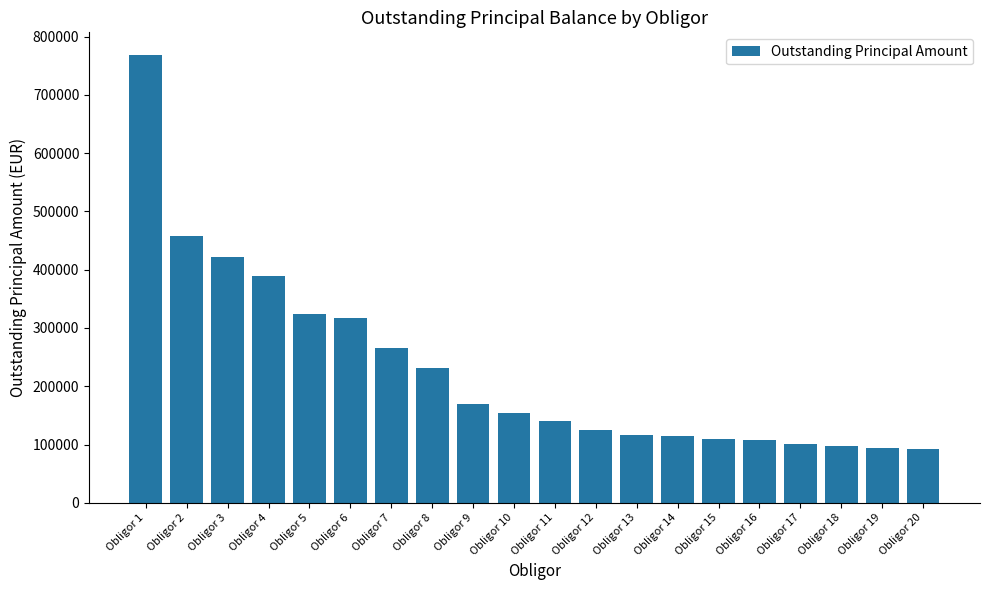

Between Obligor 2 and Obligor 18, which is larger?

Obligor 2